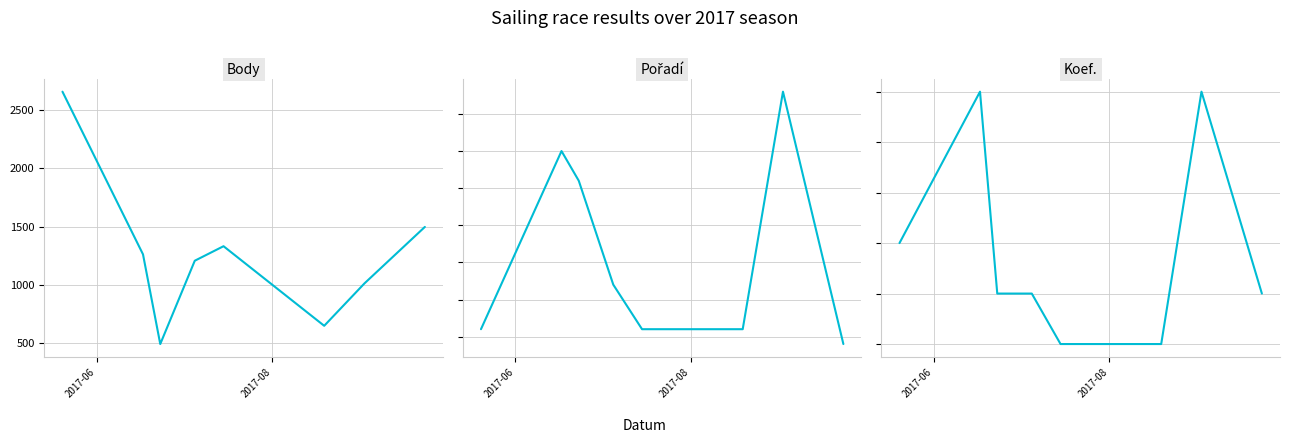

Reading left to right, extract all data points from this chart.

Body: 2661	1261	489	1206	1331	646	1011	1497
Pořadí: 3	15	13	6	3	3	19	2
Koef.: 4	7	3	3	2	2	7	3